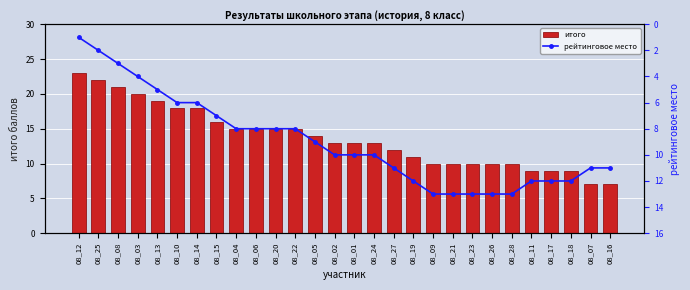

What value does the итого series have at 08_10, to the nearest 10?

20